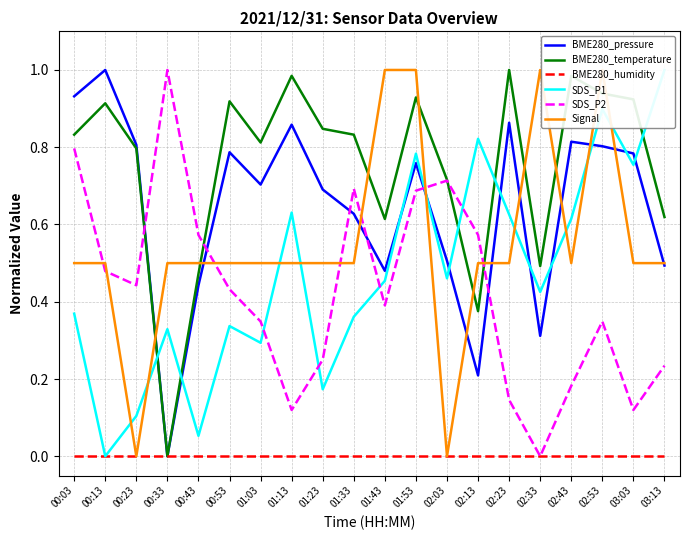

Between which two adjacent categories do SDS_P1 and SDS_P2 first intersect?

01:03 and 01:13